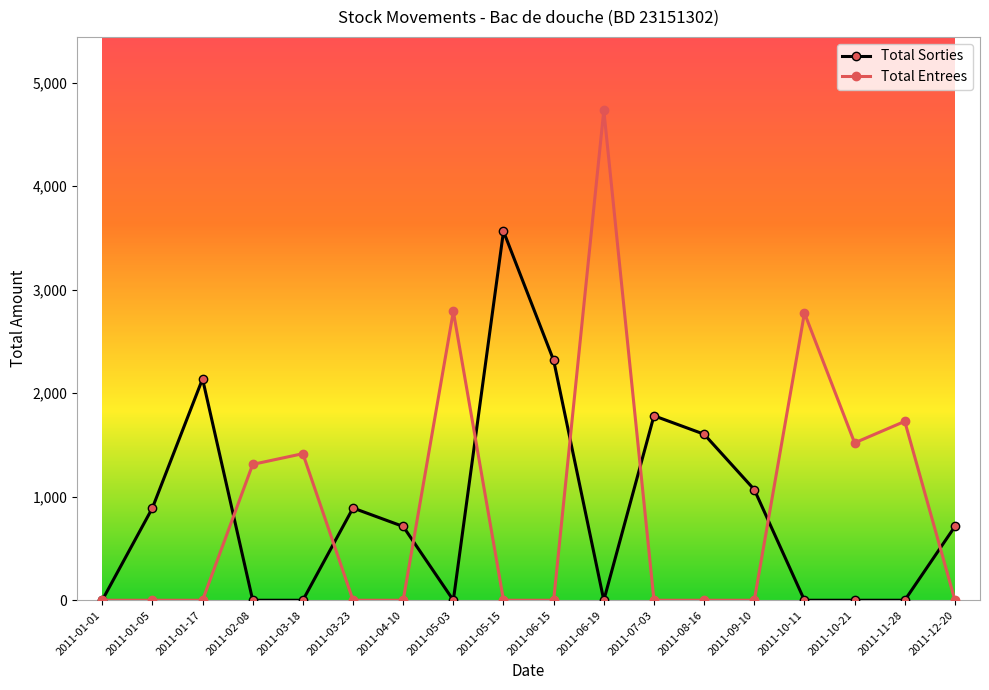

True or false: Total Sorties has more than 2 interior local peaks.

True